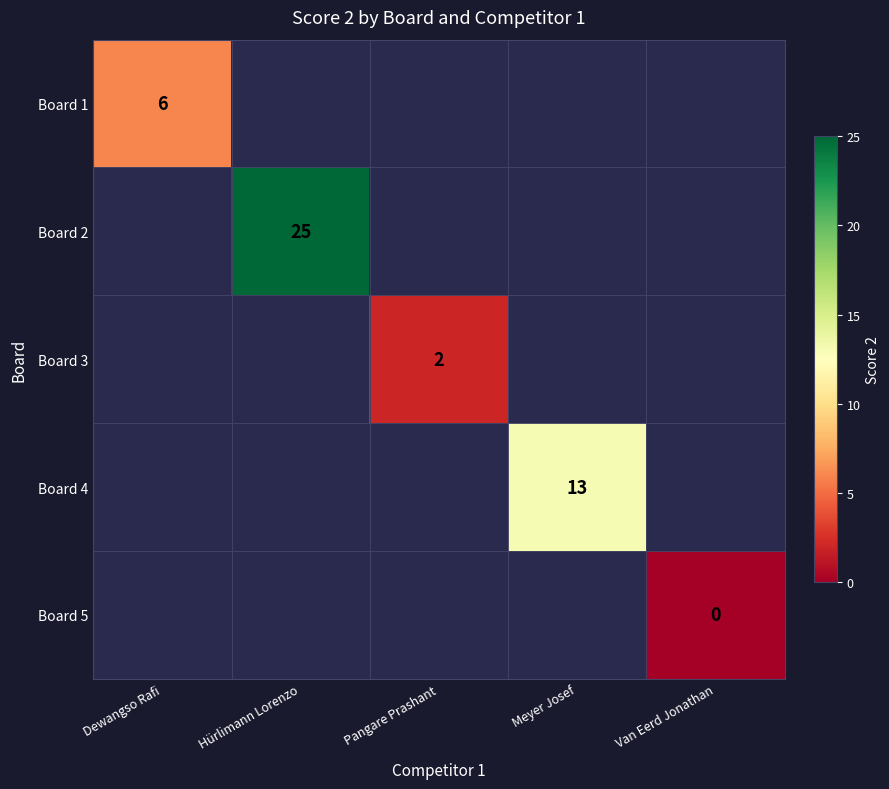

Count the number of categories in the chart.

5